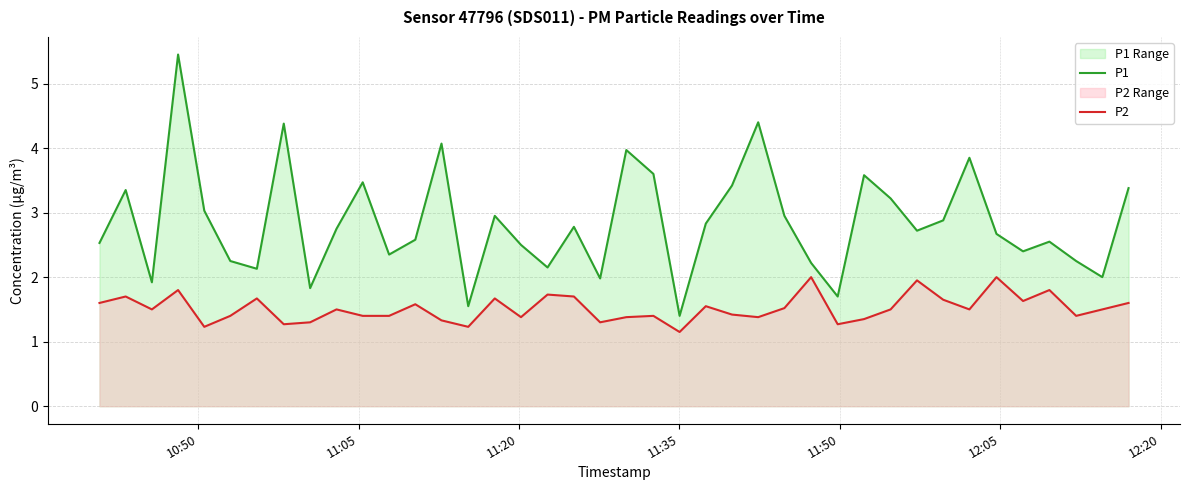

Rank the series by their average value, from highest to lowest.

P1, P2